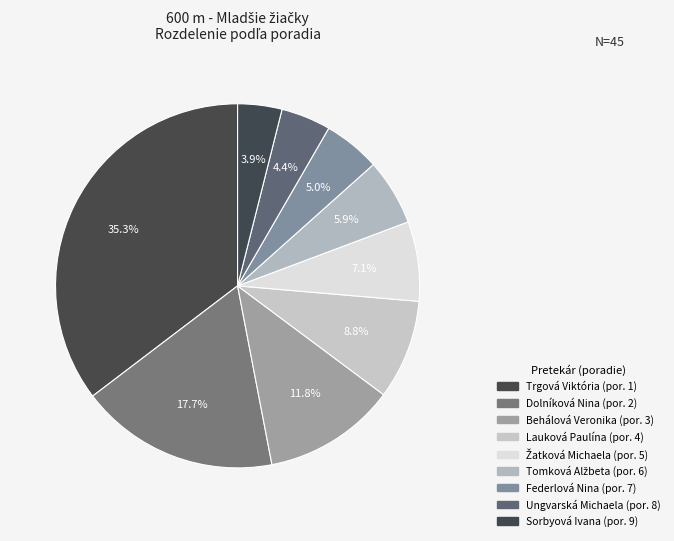

How many segments does this pie chart have?

9